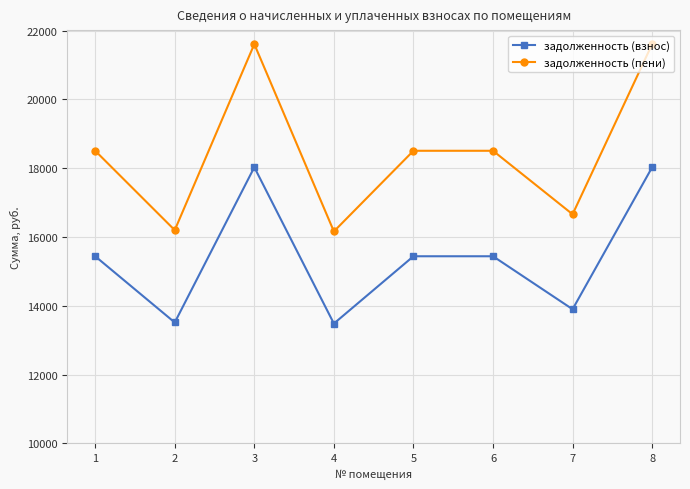

The value of задолженность (взнос) at 5 is 5742.4. True or false?

False